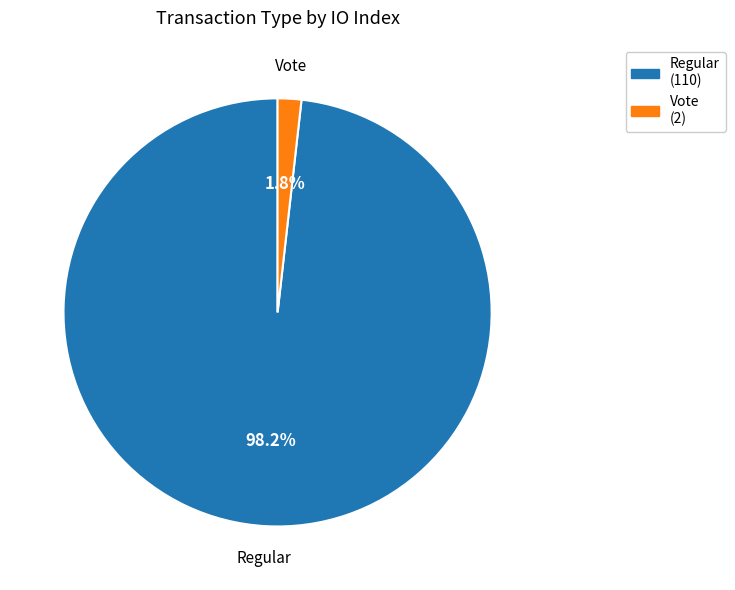

What is the smallest slice in the pie chart?

Vote